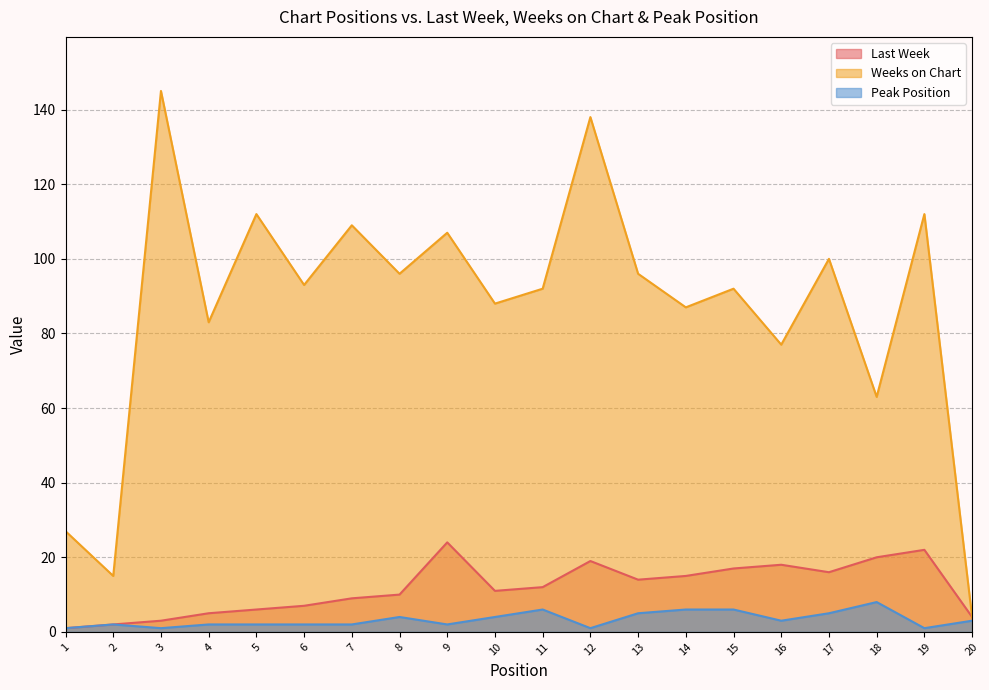

Is the value of Last Week at 7 greater than the value of Peak Position at 2?

Yes